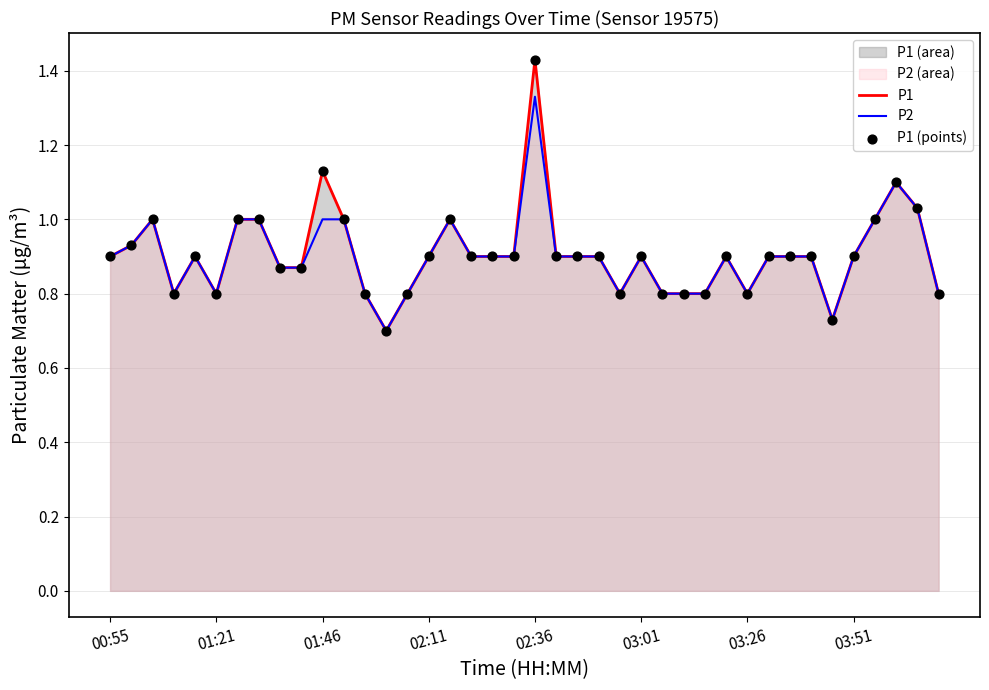

What is the total value across all series at 02:11?

1.8